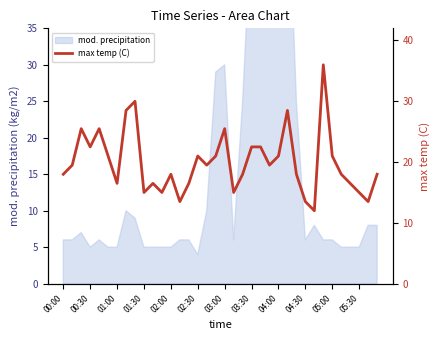

True or false: the data has more than 0 interior local peaks.

True